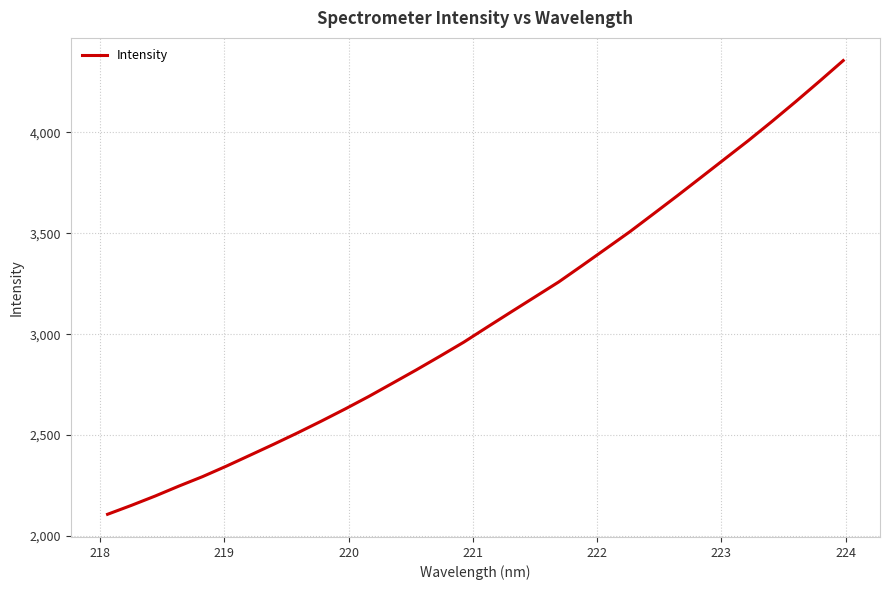

What is the greatest value displayed?

4354.9